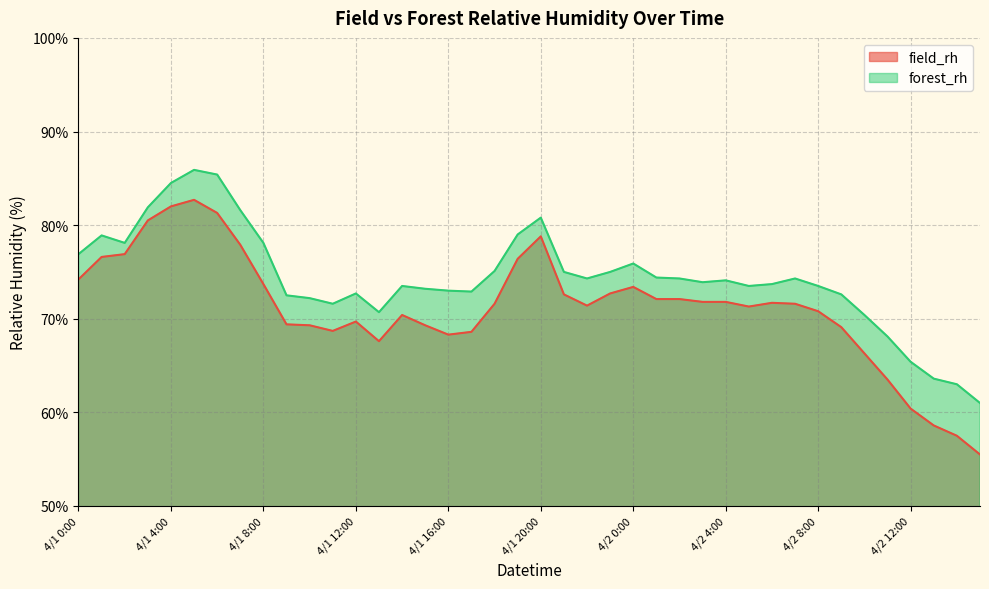

At which category does forest_rh reach its first local peak?

4/1 1:00